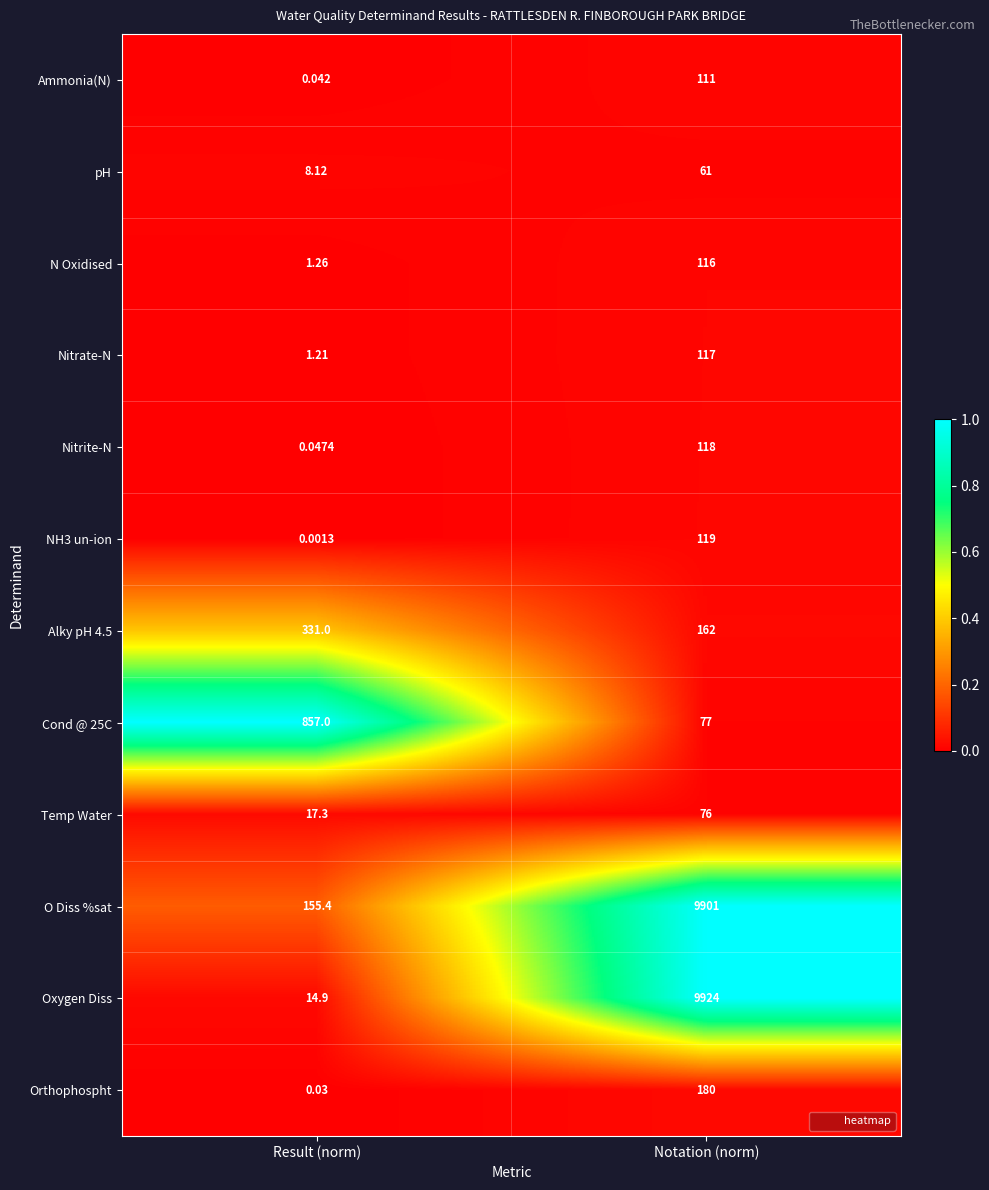

What is the total value across all series at Notation (norm)?

20962.0